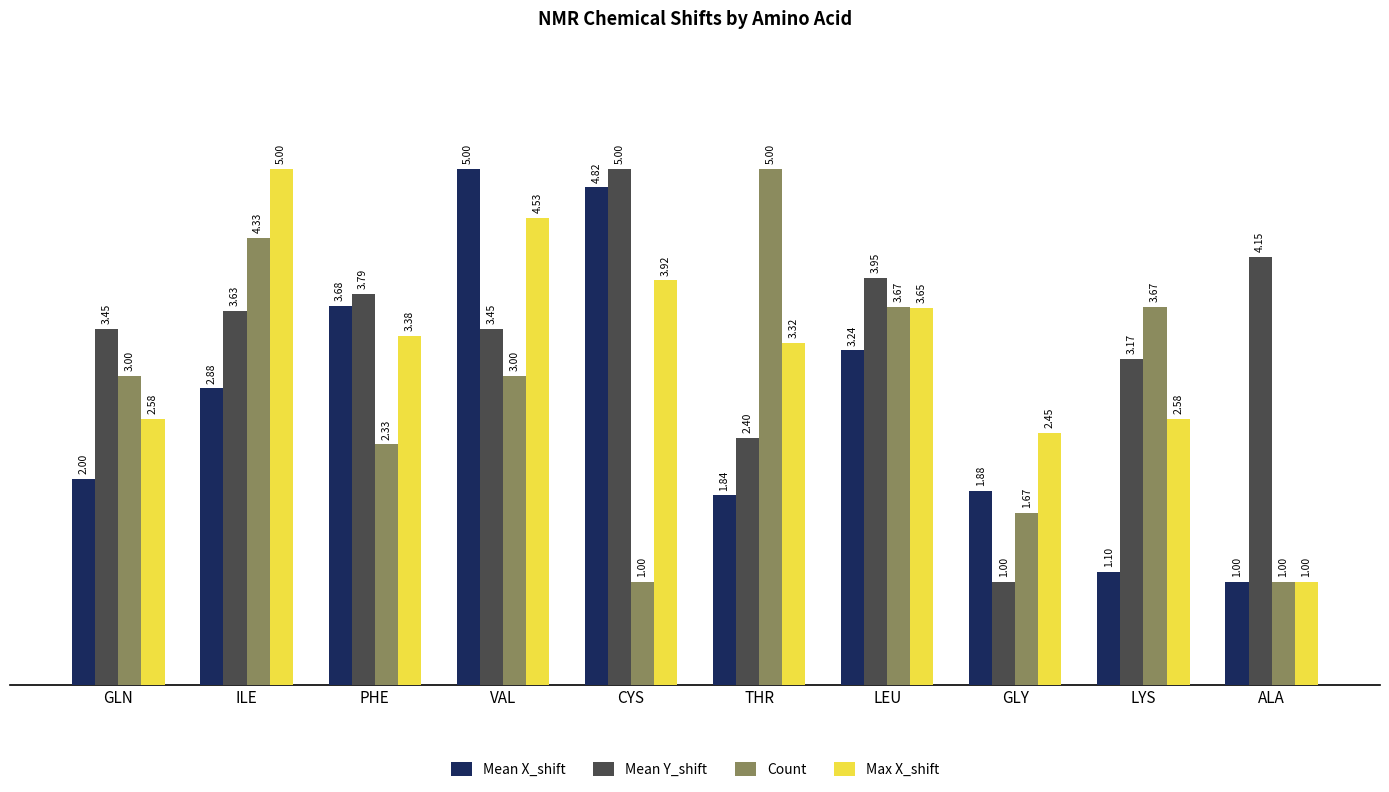

Which series changed the most between GLN and THR?

Count